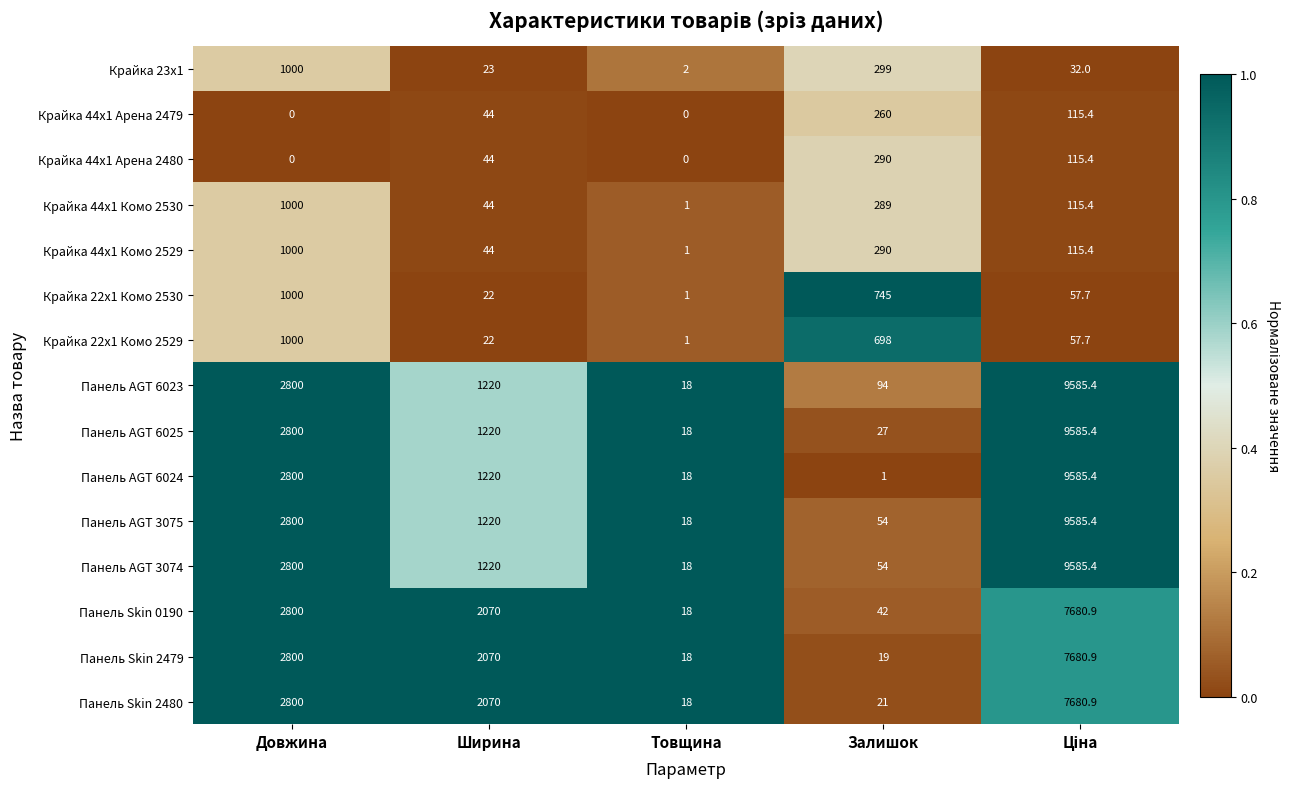

Is the value of Панель AGT 6023 at Довжина greater than the value of Крайка 44x1 Комо 2530 at Товщина?

Yes